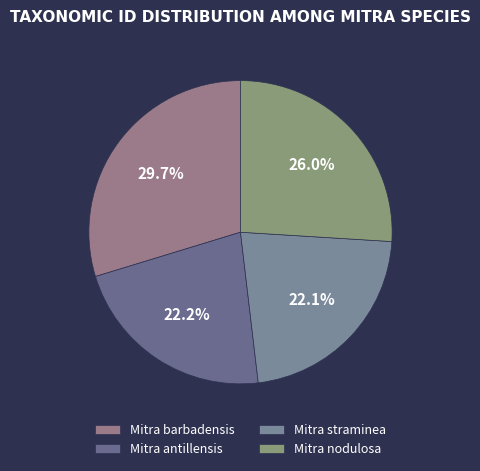

To the nearest percent, what is the difference between the largest and smallest slice percentages?

8%